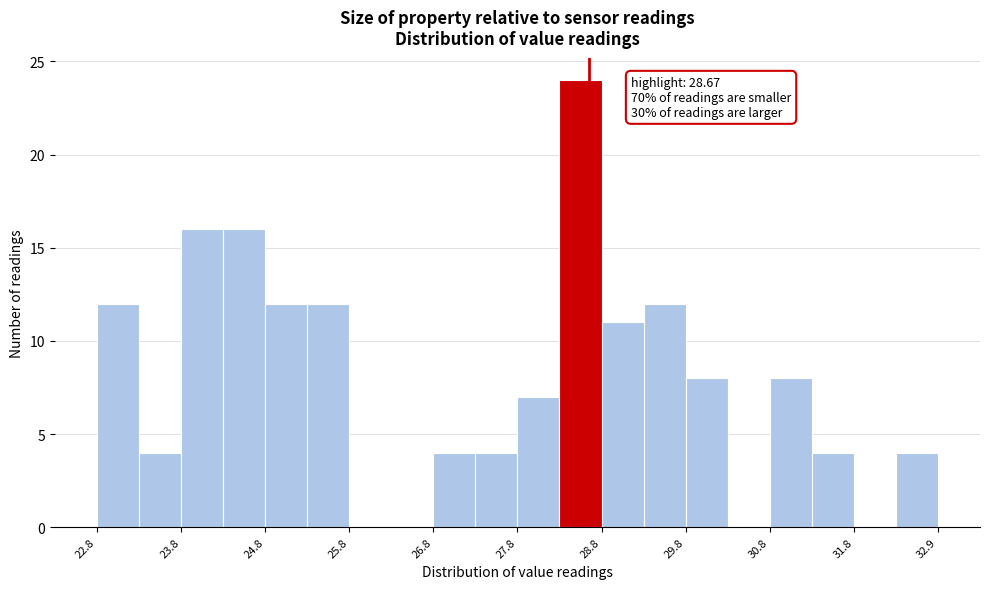

Around what value on the x-axis is the tallest bar? Give the approximate position of its centre, as read against the axis.

28.6